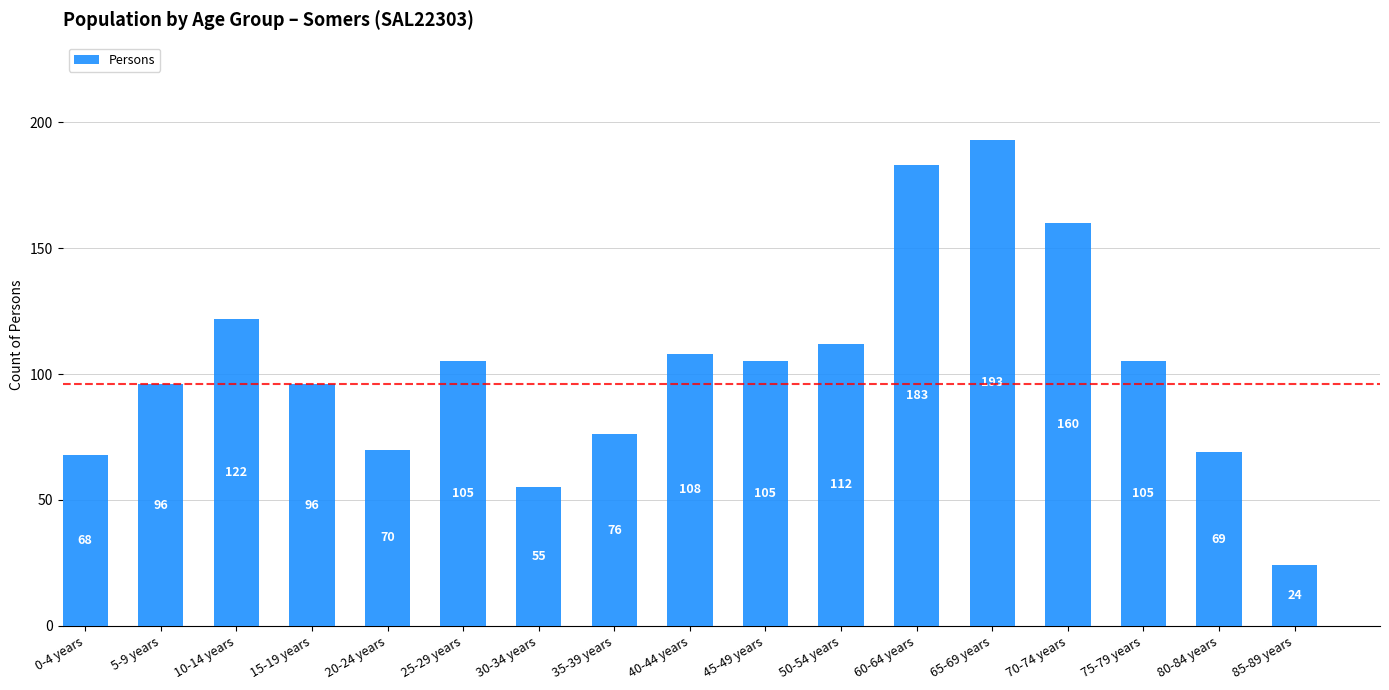

What value does the data have at 0-4 years, to the nearest 5?

70